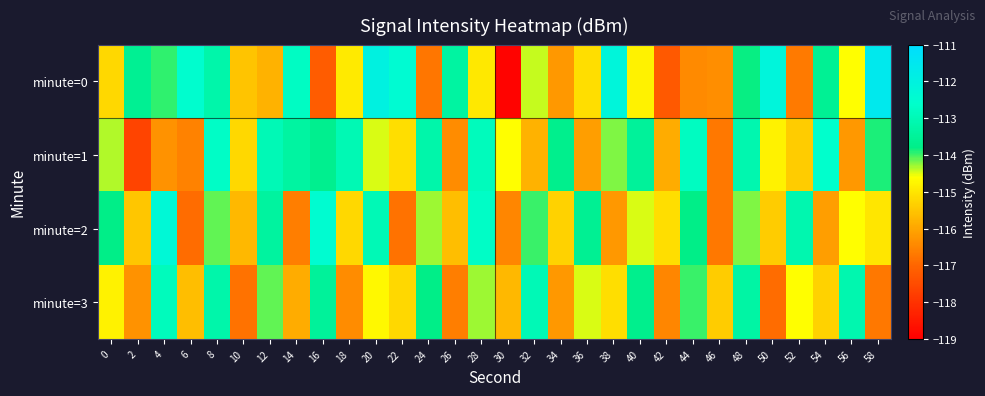

Which series has the largest total across all categories?

minute=1